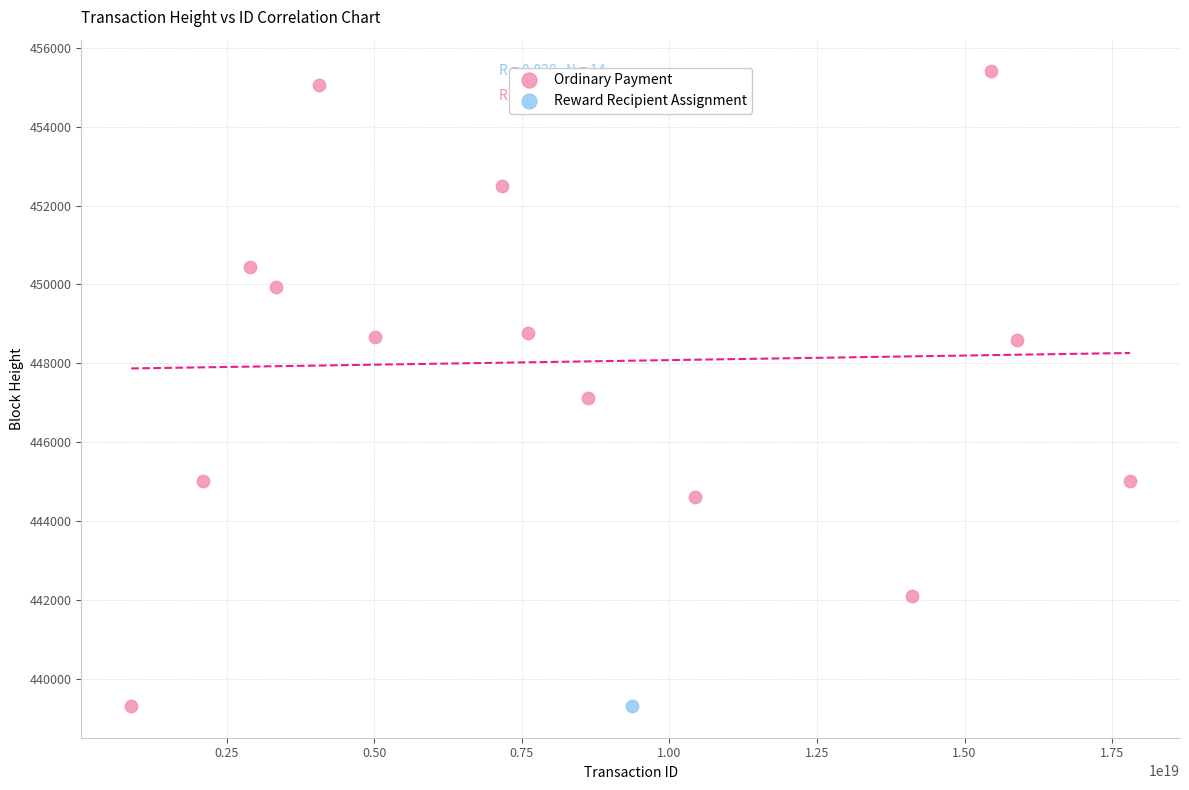

What are all the series names shown in the legend?

Ordinary Payment, Reward Recipient Assignment